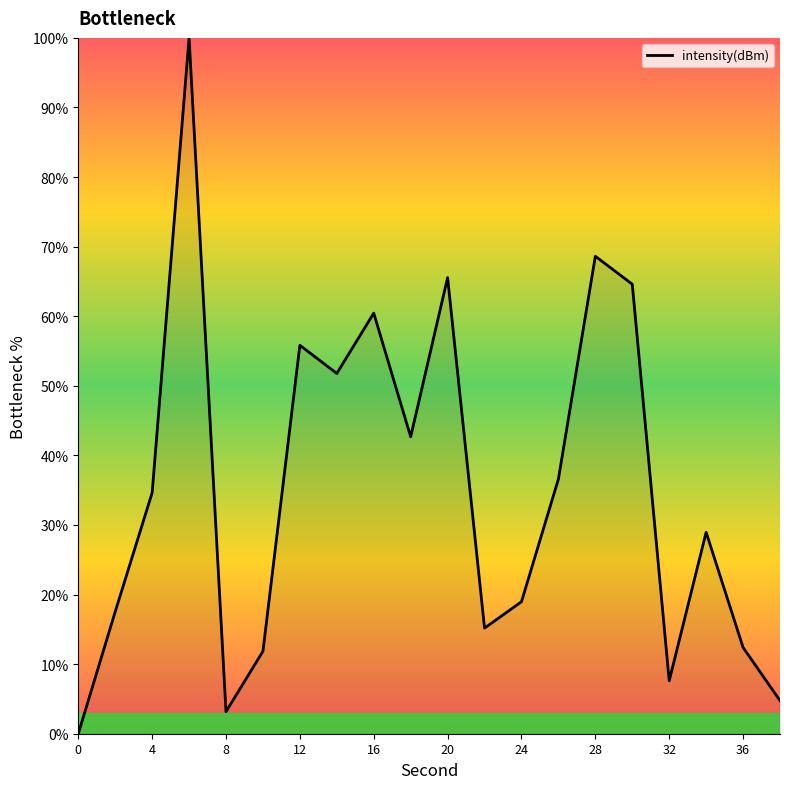

True or false: the data has more than 2 interior local peaks.

True